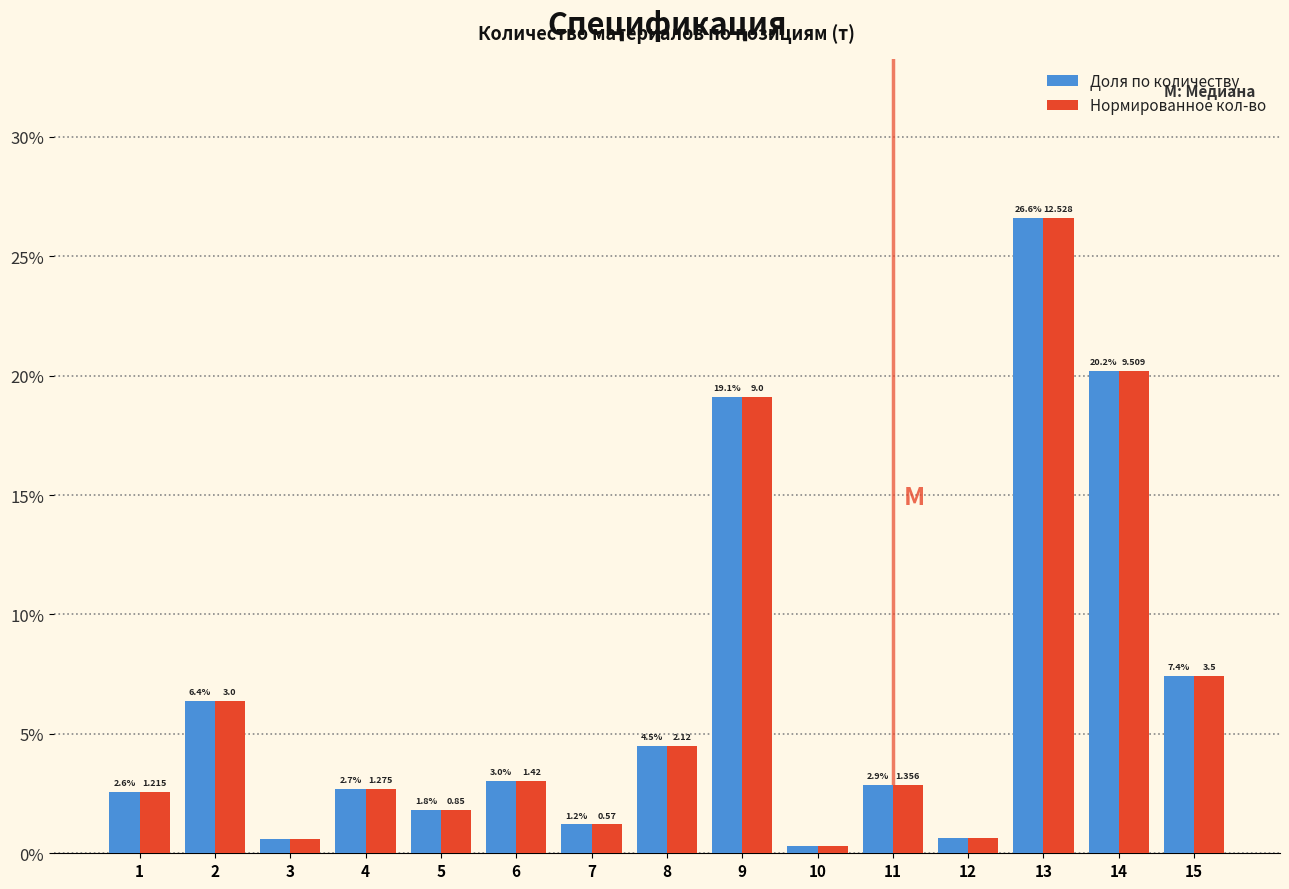

Are the bars grouped side by side (vs. stacked)?

Yes